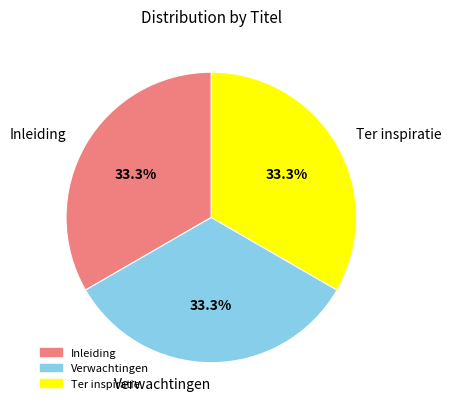

Do Inleiding and Verwachtingen together represent more than half of the pie?

Yes